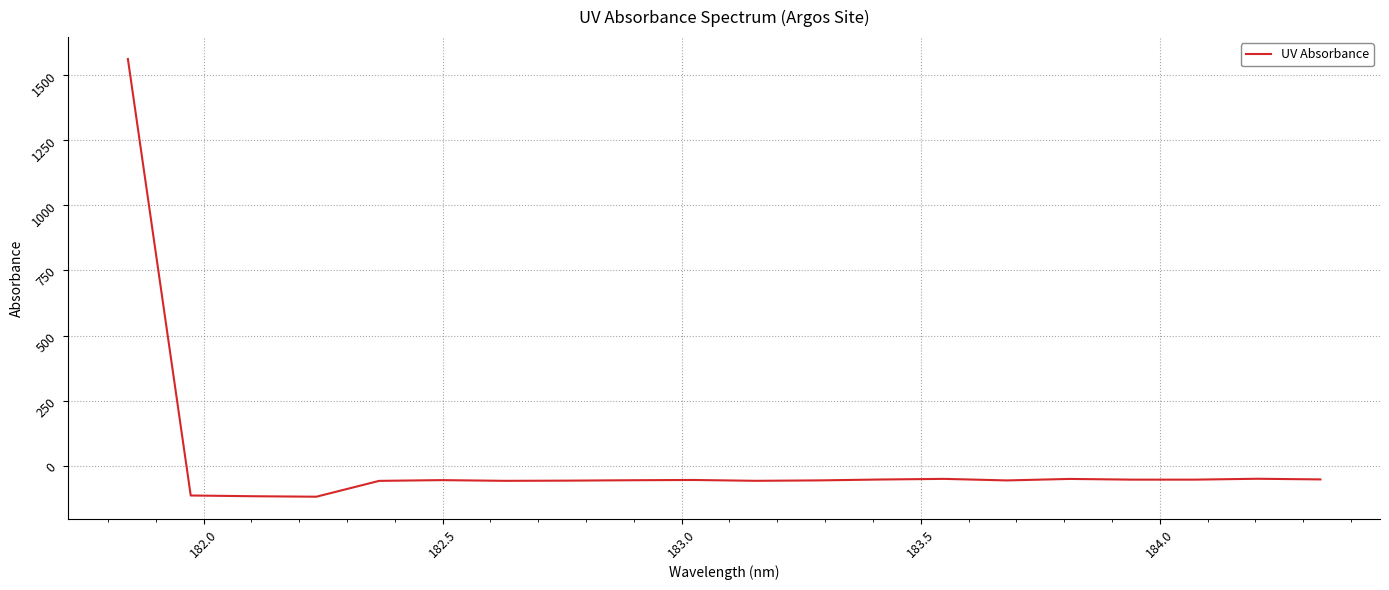

How many lines are shown in the chart?

1